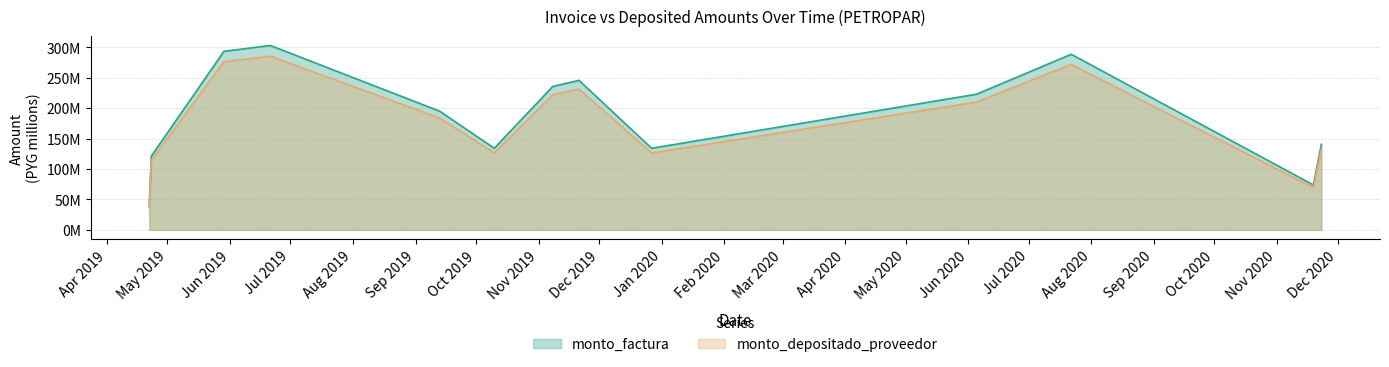

True or false: monto_depositado_proveedor and monto_factura cross at least once.

False